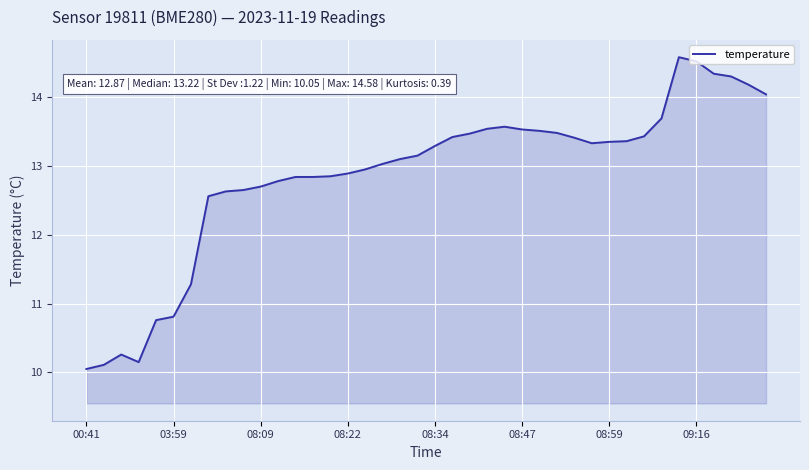

True or false: the data shows 13.3 at 08:59.

True